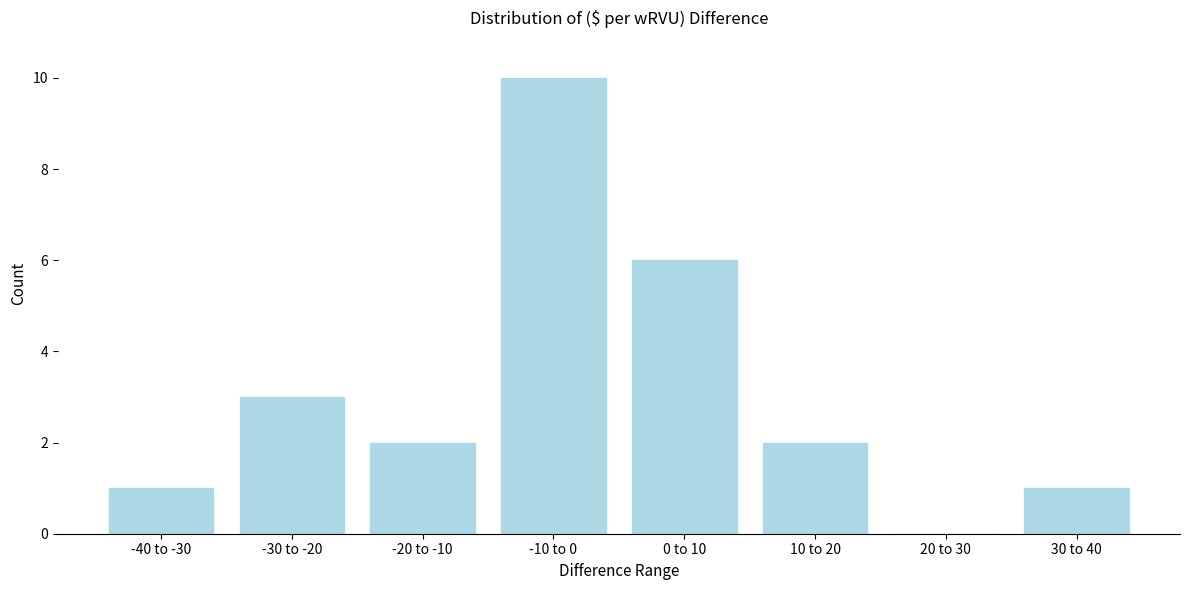

Reading left to right, transcribe all the data shown in this chart.

-40 to -30=1	-30 to -20=3	-20 to -10=2	-10 to 0=10	0 to 10=6	10 to 20=2	20 to 30=0	30 to 40=1